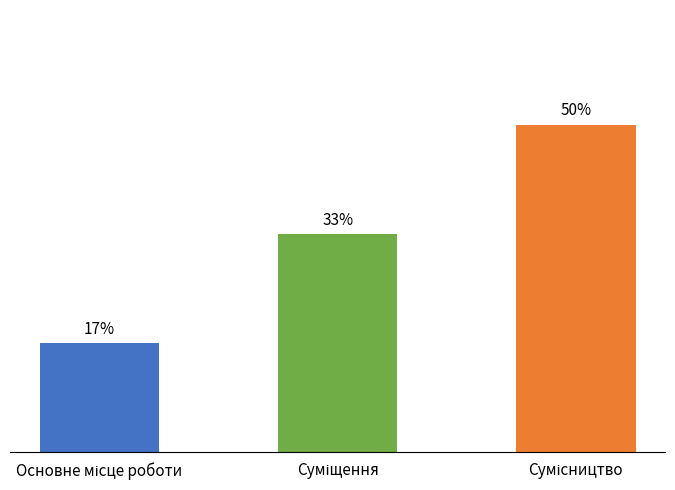

The value at Сумісництво is 3. True or false?

True